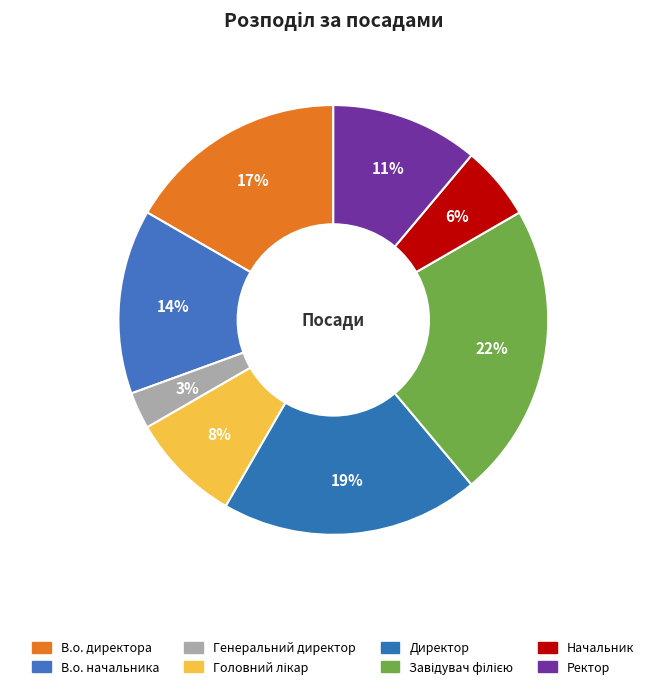

Count the number of slices in the pie.

8